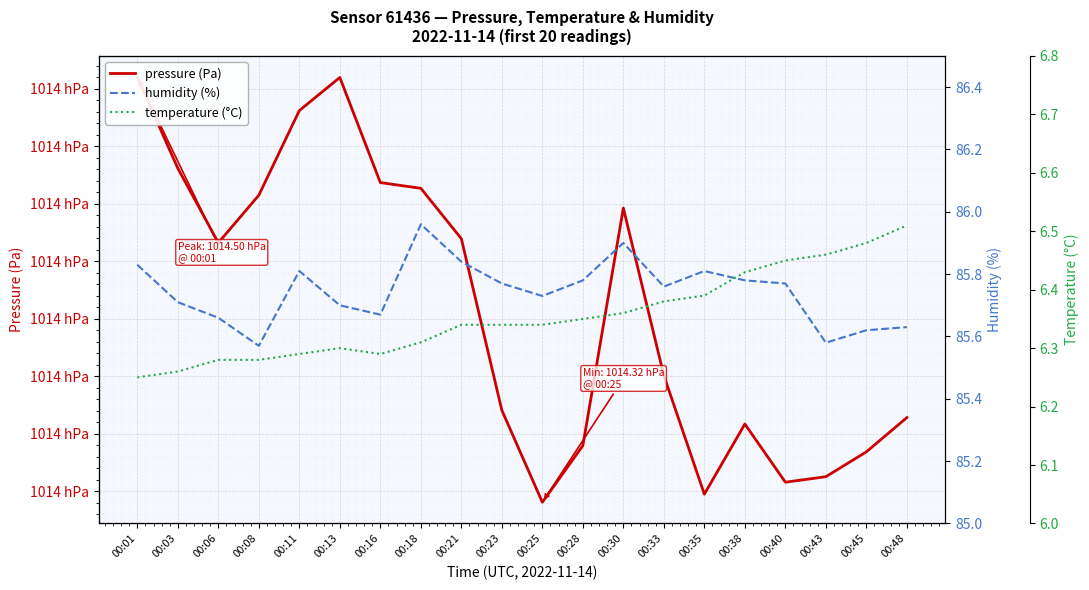

At 00:28, list the series in order from largest to smallest.

pressure (Pa), humidity (%), temperature (°C)